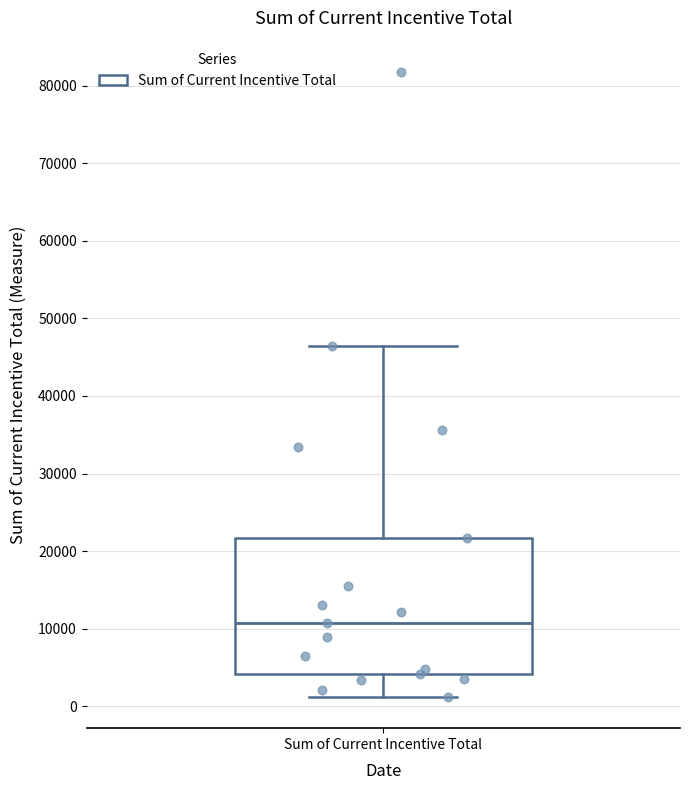

Transcribe this box plot: give where the median line is, the range the box spans, and where the two whiskers end, as read against the y-axis. The values are not printed on the chart, so give them approximately, as read against the axis.

median 11000, box 4000 to 22000, whiskers 1000 to 46000